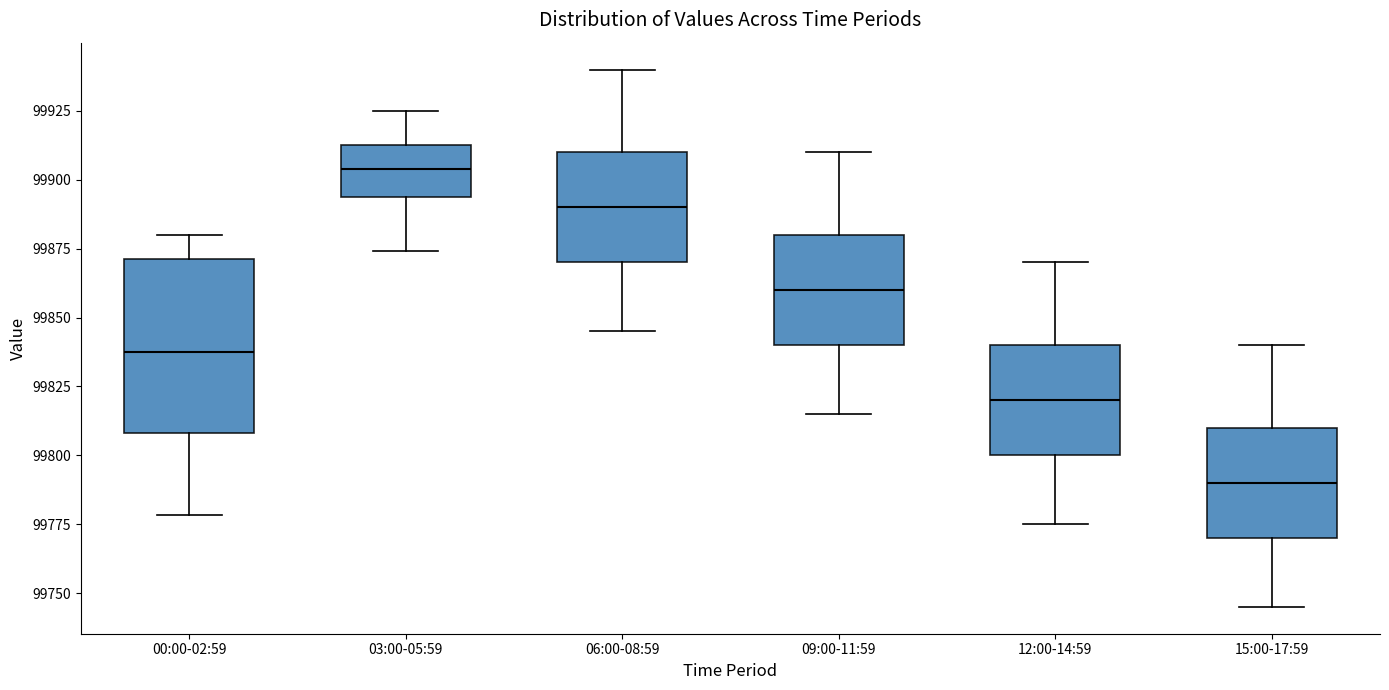

Where is the upper edge of the box for 12:00-14:59 on the y-axis? The values are not printed on the chart, so give them approximately, as read against the axis.

99840